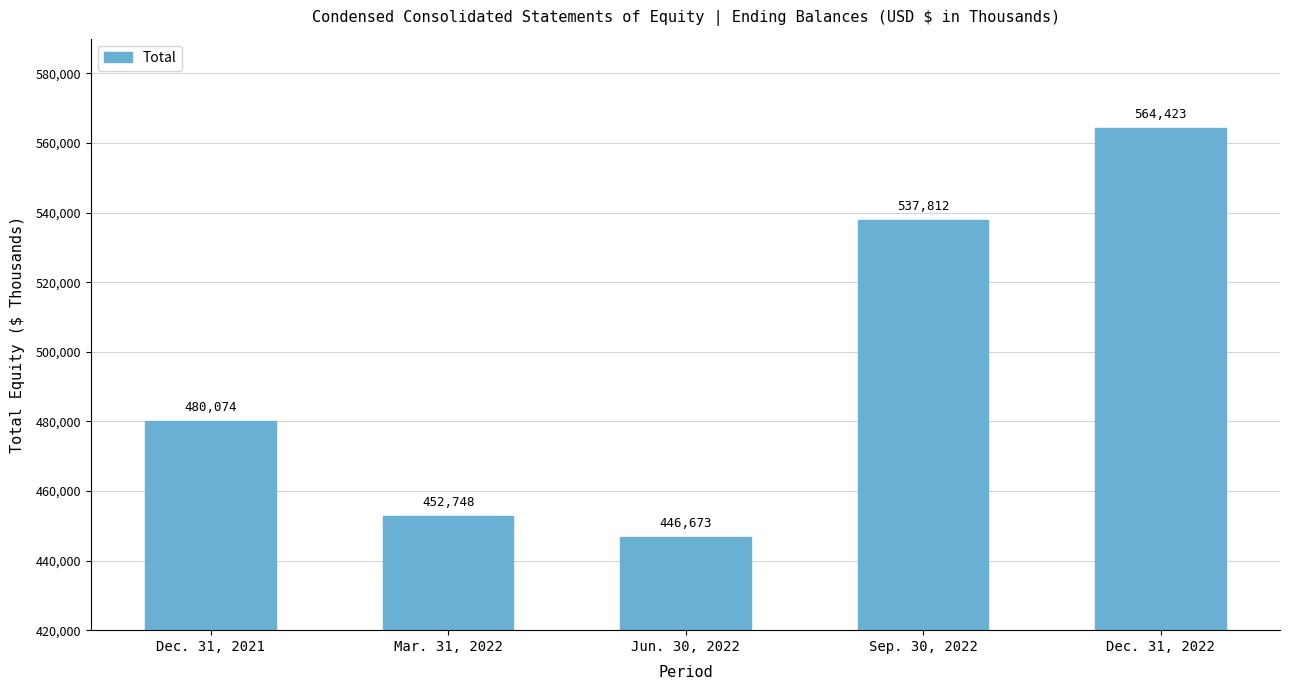

What is the maximum value shown in the chart?

564423